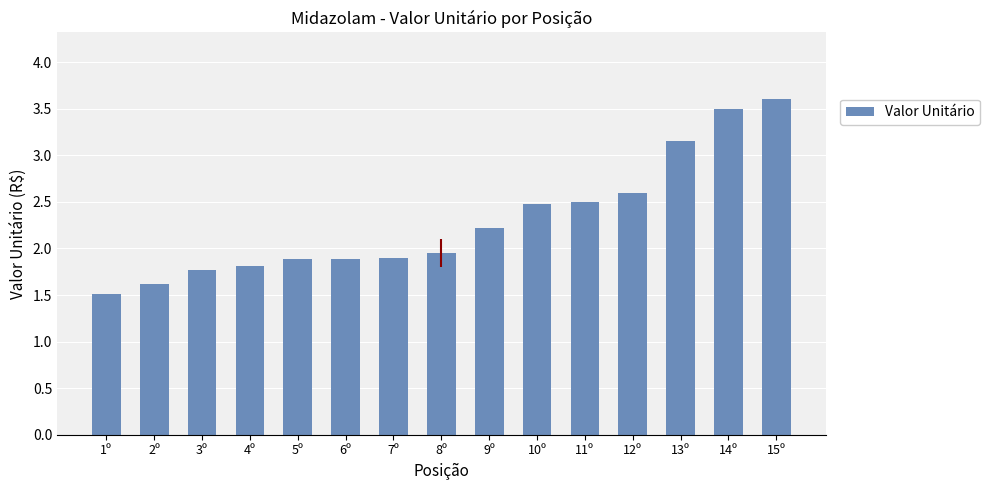

What is the smallest value displayed?

1.5